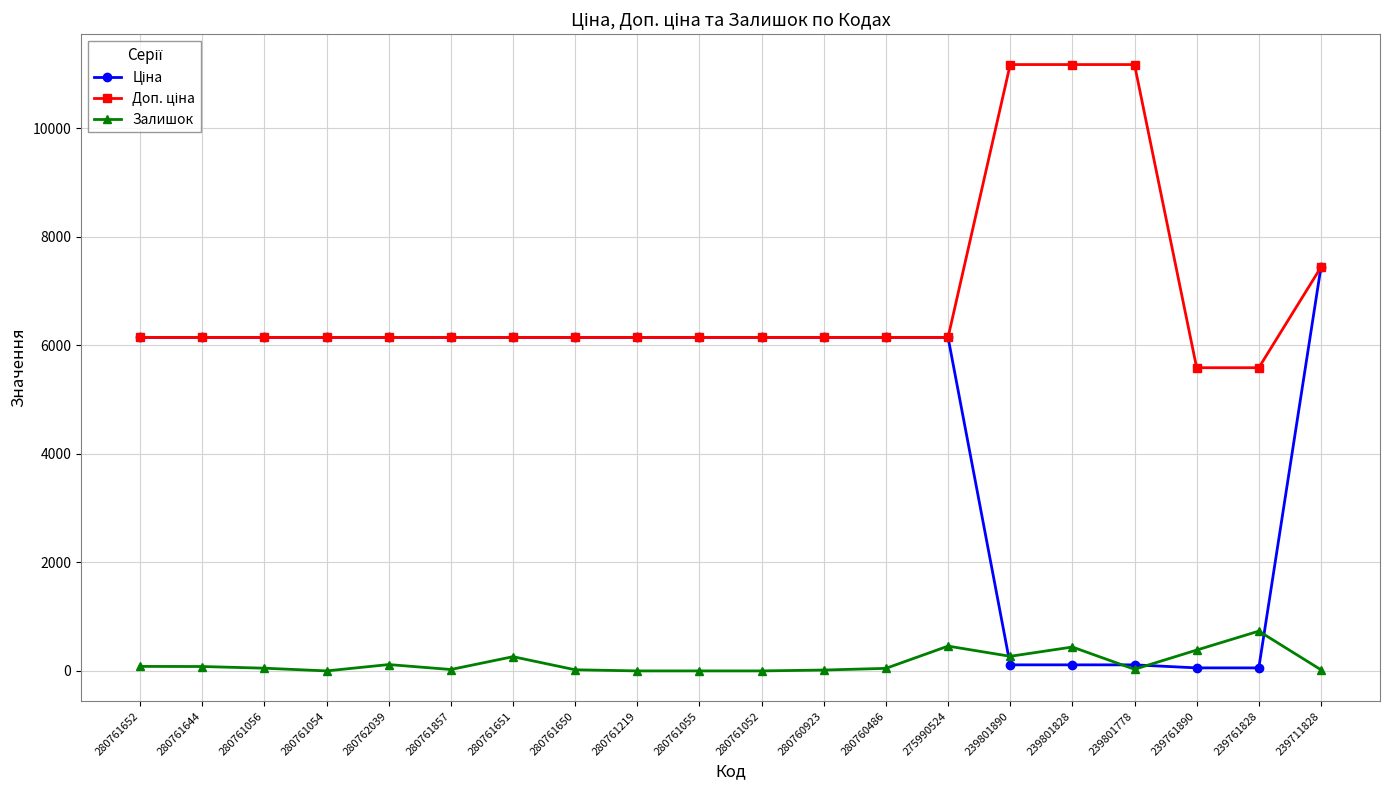

At which category is the sum across all series the highest?

239711828